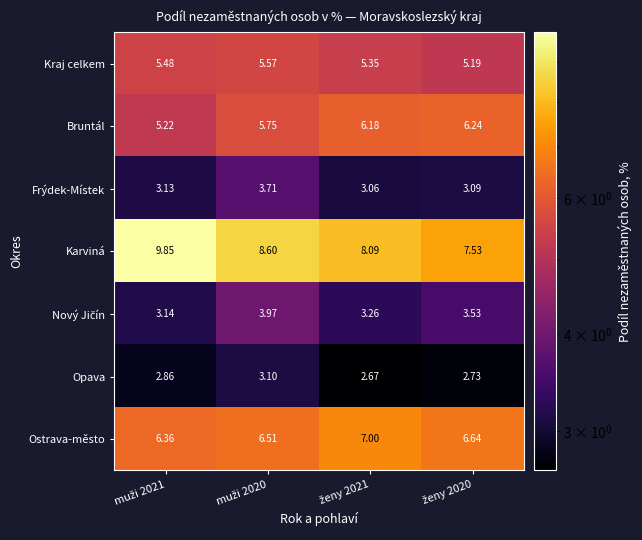

Which series has the largest range (max minus min)?

Karviná